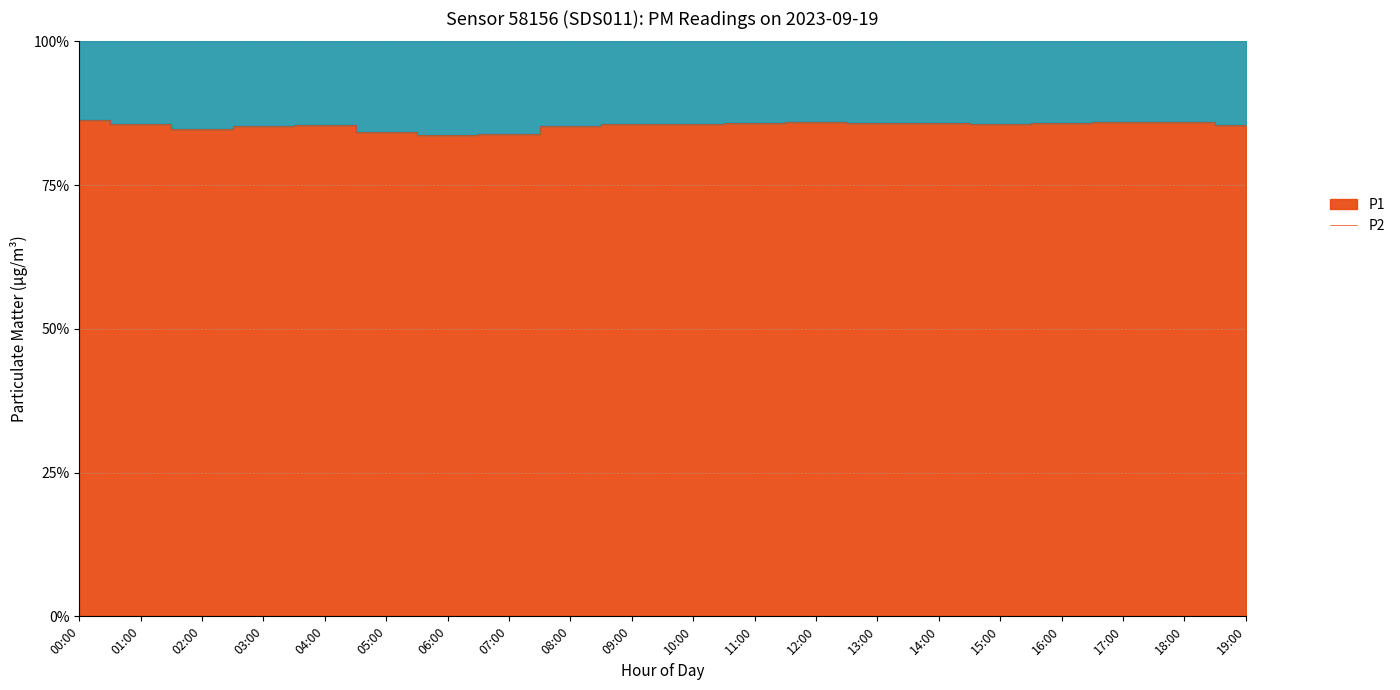

What are all the series names shown in the legend?

P1, P2